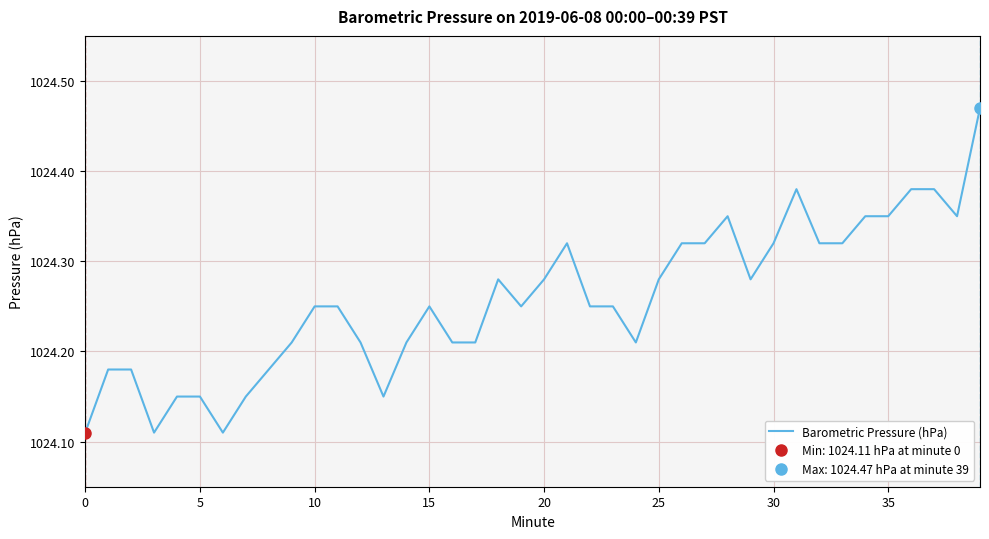

What is the difference between the second highest and second lowest values?

0.3